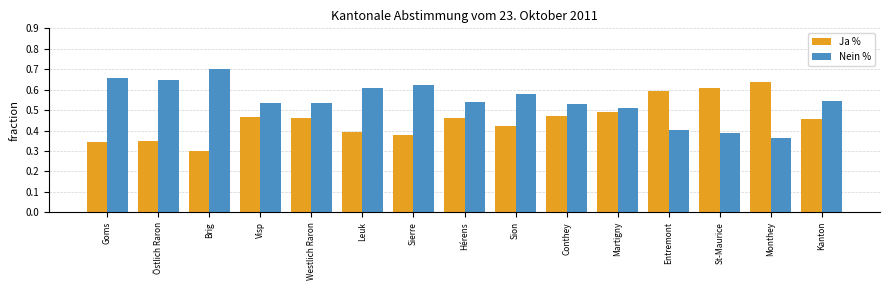

Is it true that Nein % equals 1.1 at Leuk?

False